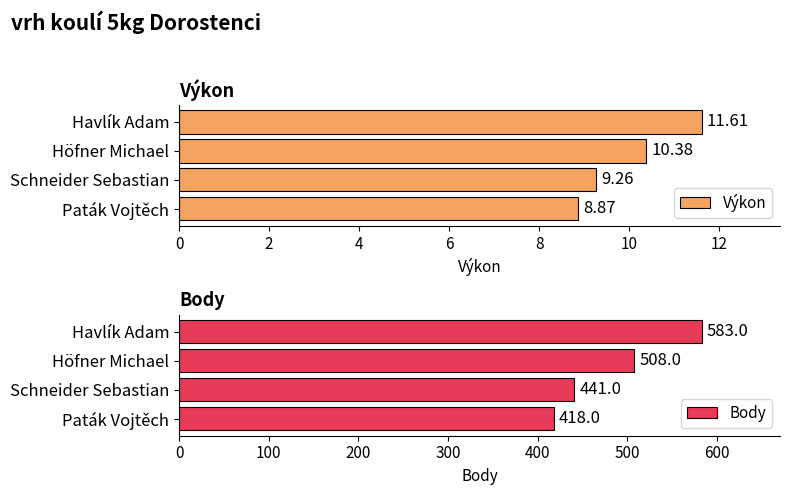

What is the difference between the second highest and minimum values in the Výkon series?

1.5